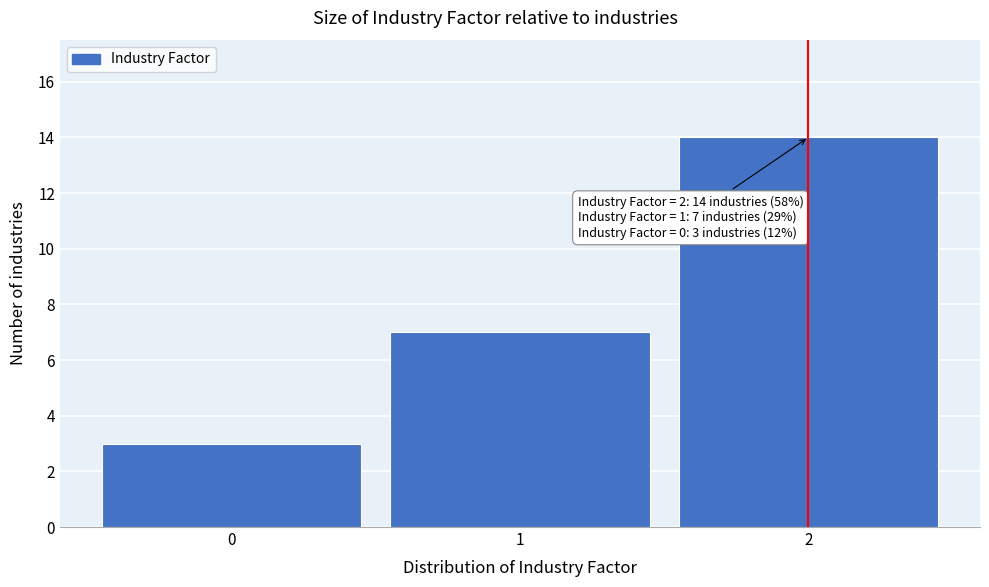

Which range on the x-axis has the tallest bar?

1.5 to 2.5